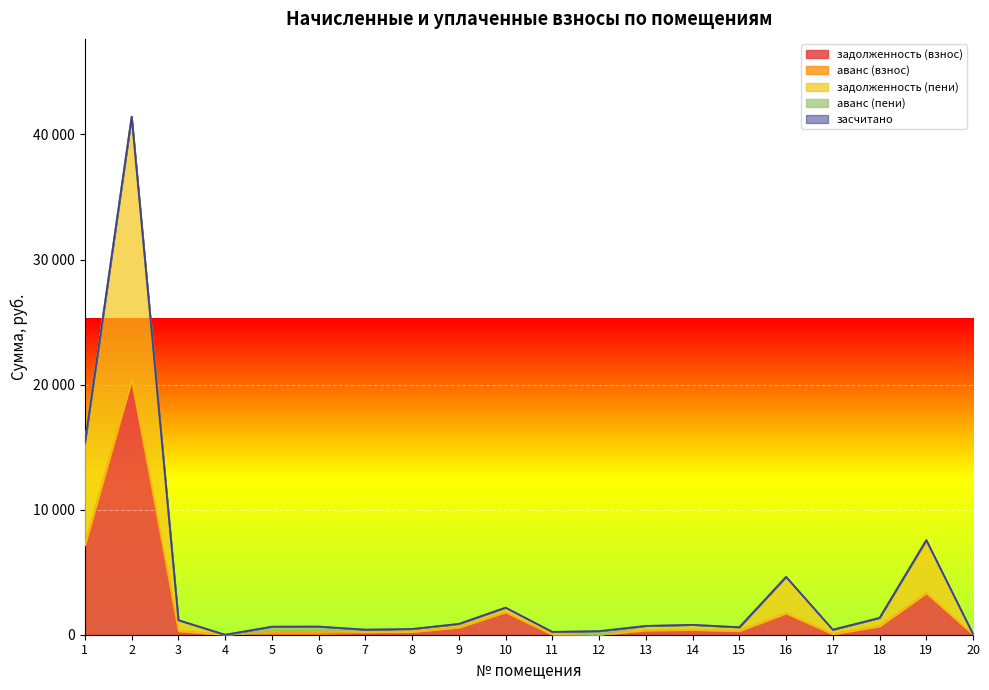

What is the value of the задолженность (пени) point at the 13th from the left?

353.4